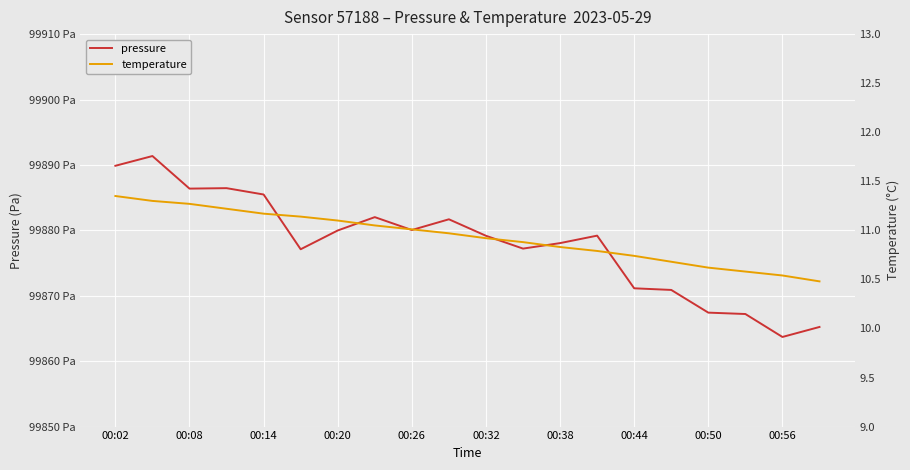

True or false: temperature and pressure cross at least once.

False